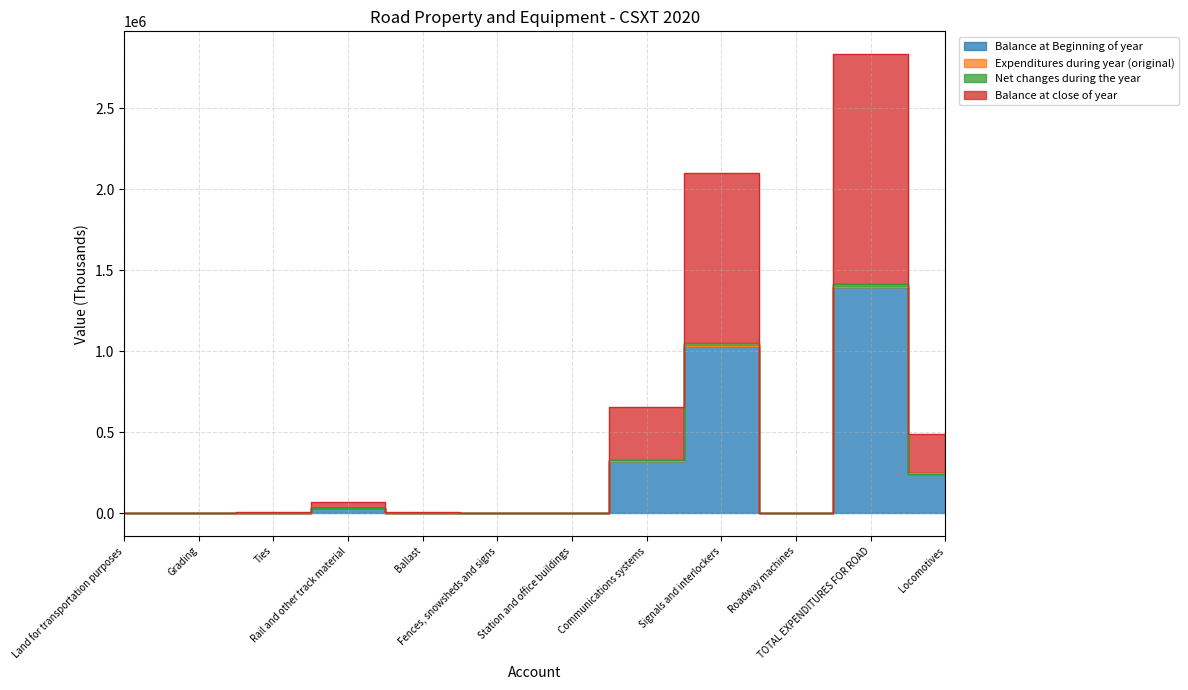

Which category has the highest value in the Balance at close of year series?

TOTAL EXPENDITURES FOR ROAD